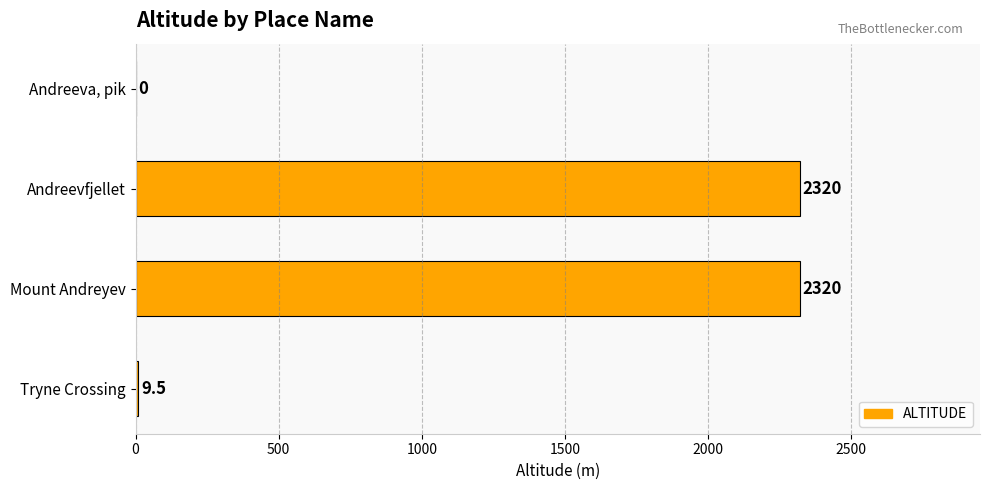

What is the average value?

1162.4